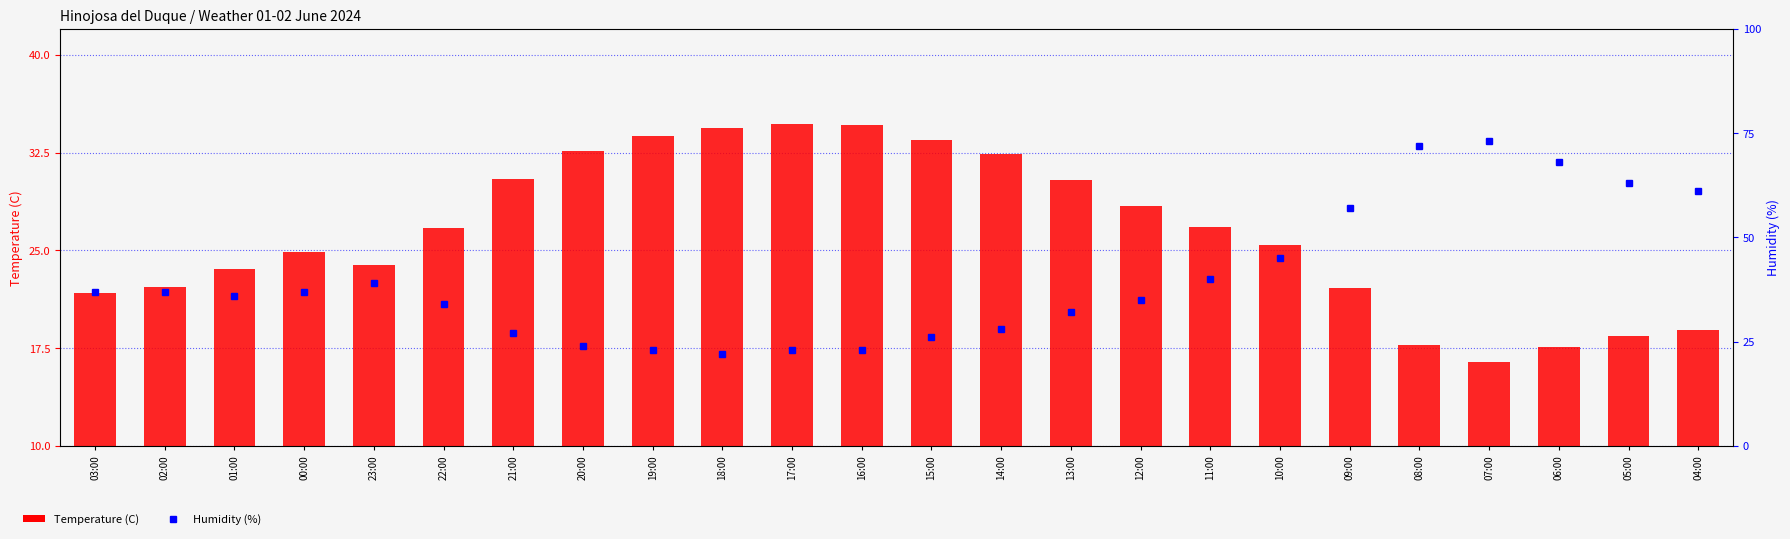

Does the chart contain any negative values?

No